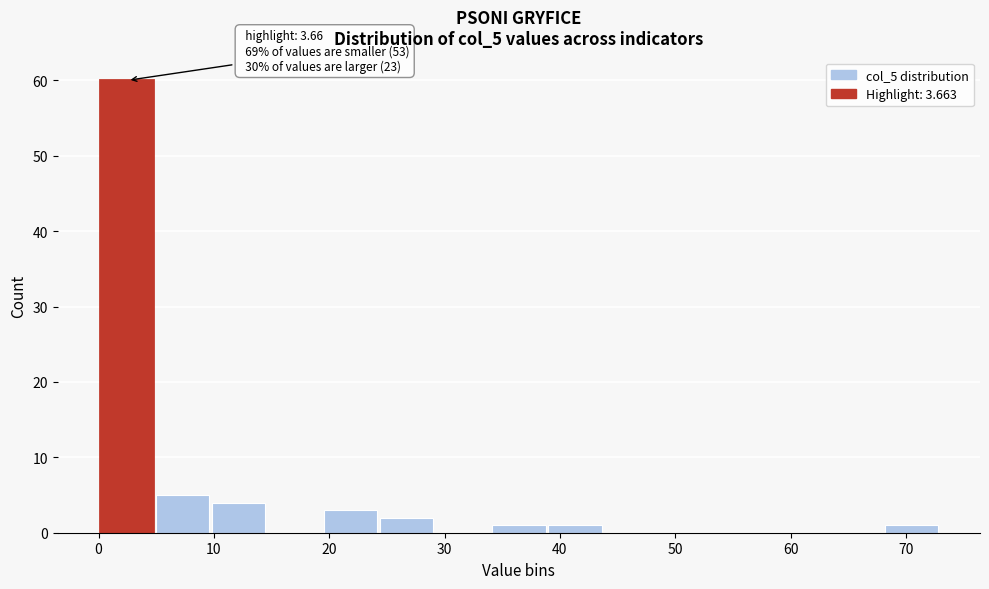

Over which range of the x-axis is the bar tallest?

0 to 5